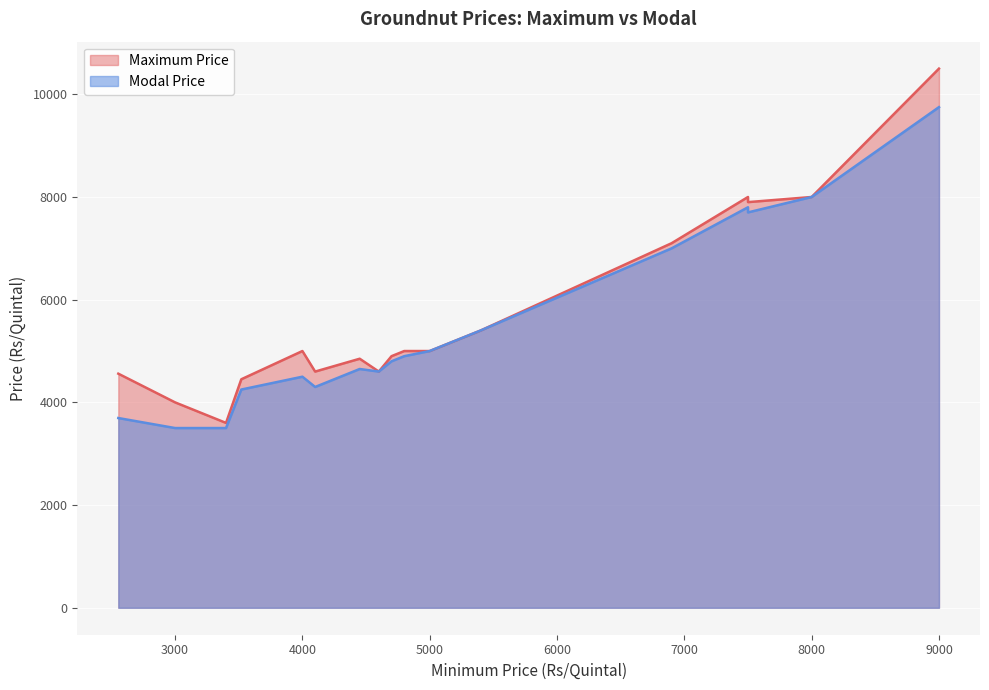

Between 3400 and 4800, which is larger?

4800